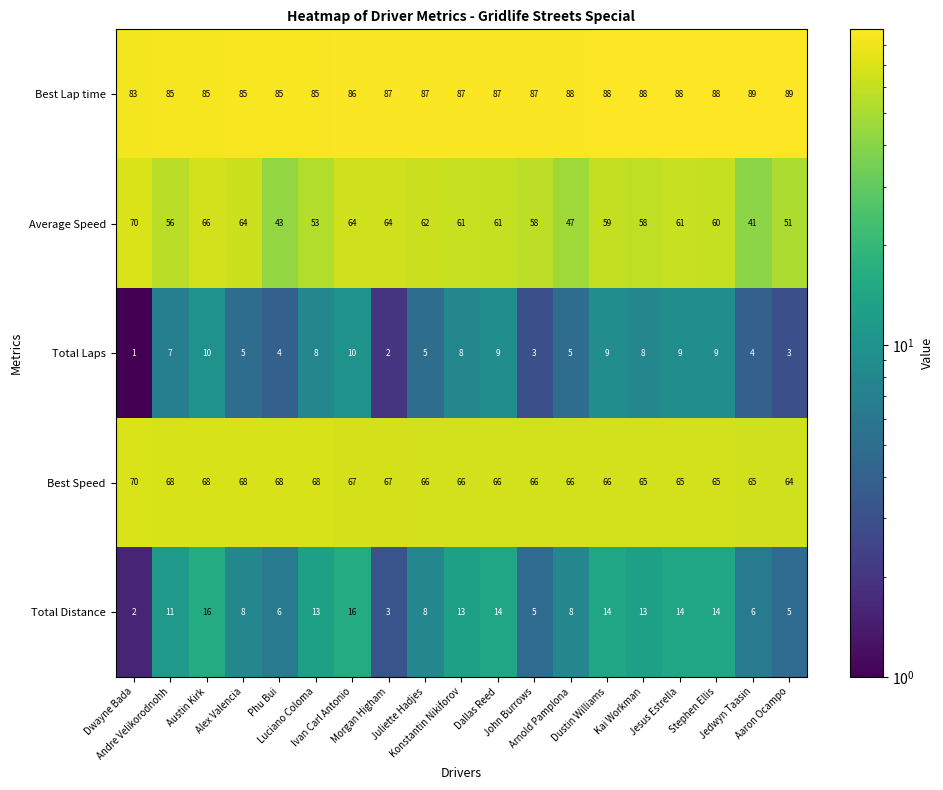

Which label corresponds to the smallest value in the chart?

Dwayne Bada